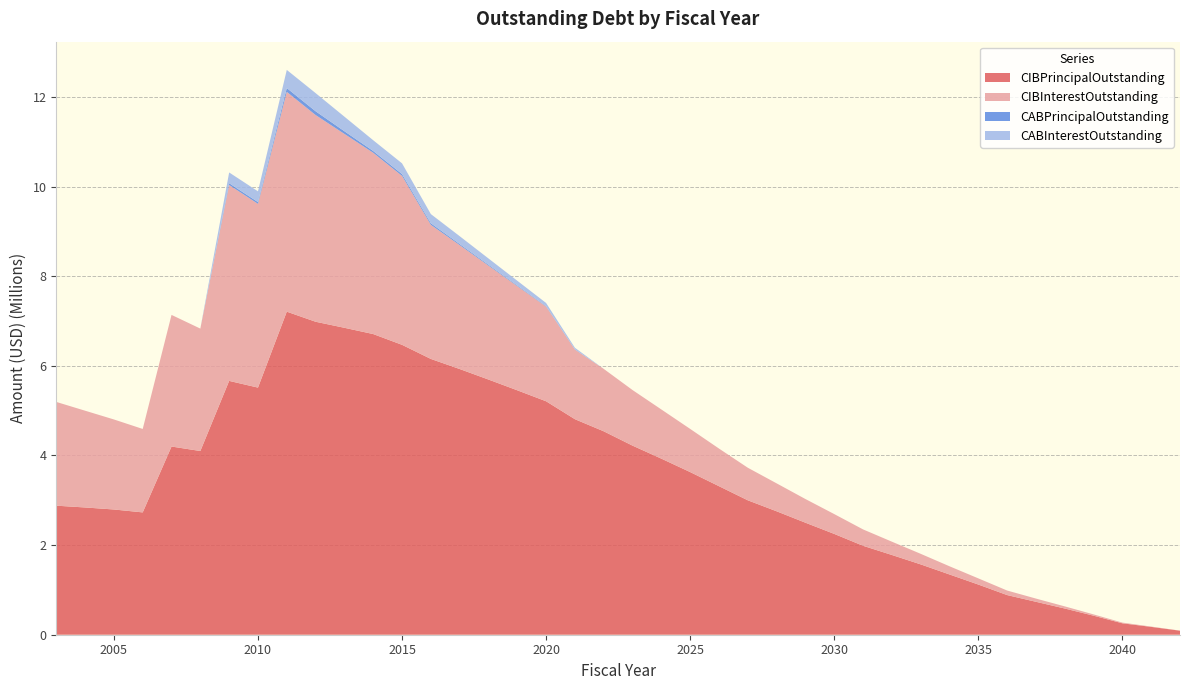

Reading right to left, extract all data points from this chart.

CIBPrincipalOutstanding: 90000.0	175000.0	255000.0	425000.0	585000.0	735000.0	885000.0	1120000.0	1345000.0	1570000.0	1780000.0	1985000.0	2250000.0	2500000.0	2755000.0	3000000.0	3315000.0	3630000.0	3930000.0	4220000.0	4540000.0	4810000.0	5210000.0	5455000.0	5695000.0	5930000.0	6155000.0	6470000.0	6710000.0	6850000.0	6985000.0	7210000.0	5515000.0	5665000.0	4100000.0	4200000.0	2730000.0	2795000.0	2840000.0	2880000.0
CIBInterestOutstanding: 1800.0	7100.0	15700.0	28850.0	47725.0	71975.0	101425.0	137800.0	182625.0	235700.0	296750.0	365400.0	442425.0	528425.0	623225.0	726725.0	839750.0	963325.0	1097175.0	1240375.0	1392725.0	1553925.0	2113600.0	2324806.2	2542043.8	2764875.0	2992790.0	3770083.8	4045544.4	4326836.3	4612971.9	4905313.1	4100452.5	4371763.8	2731876.2	2937627.5	1862234.4	2009169.4	2159673.1	2315545.2
CABPrincipalOutstanding: 0.0	0.0	0.0	0.0	0.0	0.0	0.0	0.0	0.0	0.0	0.0	0.0	0.0	0.0	0.0	0.0	0.0	0.0	0.0	0.0	0.0	5000.0	10000.0	15000.0	20000.0	25000.0	35000.0	40000.0	40000.0	60000.0	85000.0	85000.0	40000.0	40000.0	0.0	0.0	0.0	0.0	0.0	0.0
CABInterestOutstanding: 0.0	0.0	0.0	0.0	0.0	0.0	0.0	0.0	0.0	0.0	0.0	0.0	0.0	0.0	0.0	0.0	0.0	0.0	0.0	0.0	0.0	35000.0	70000.0	105000.0	140000.0	175000.0	205000.0	240000.0	240000.0	325000.0	405000.0	405000.0	240000.0	240000.0	0.0	0.0	0.0	0.0	0.0	0.0